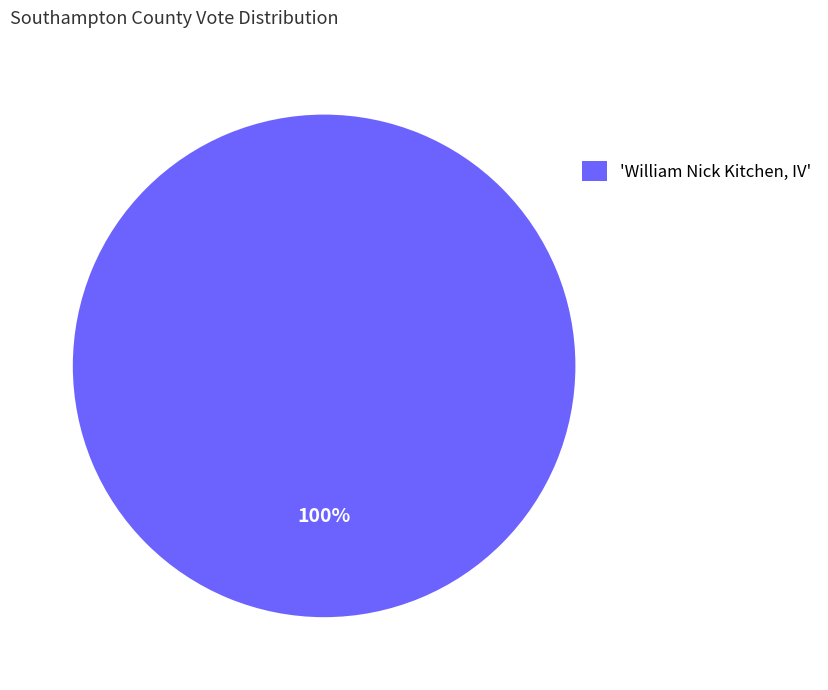

How many segments does this pie chart have?

1